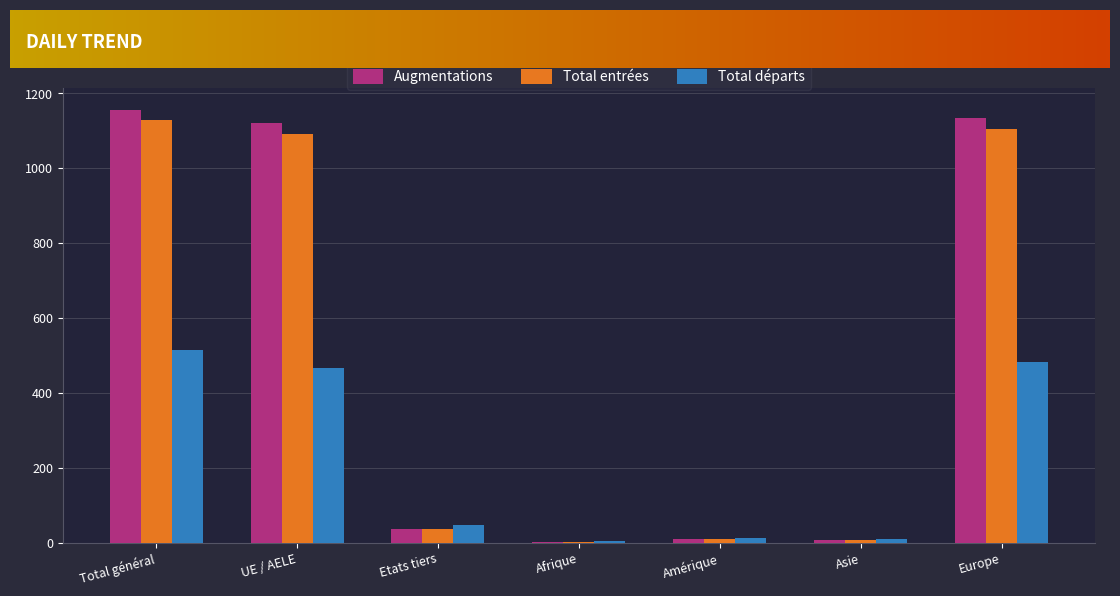

Are the bars grouped side by side (vs. stacked)?

Yes